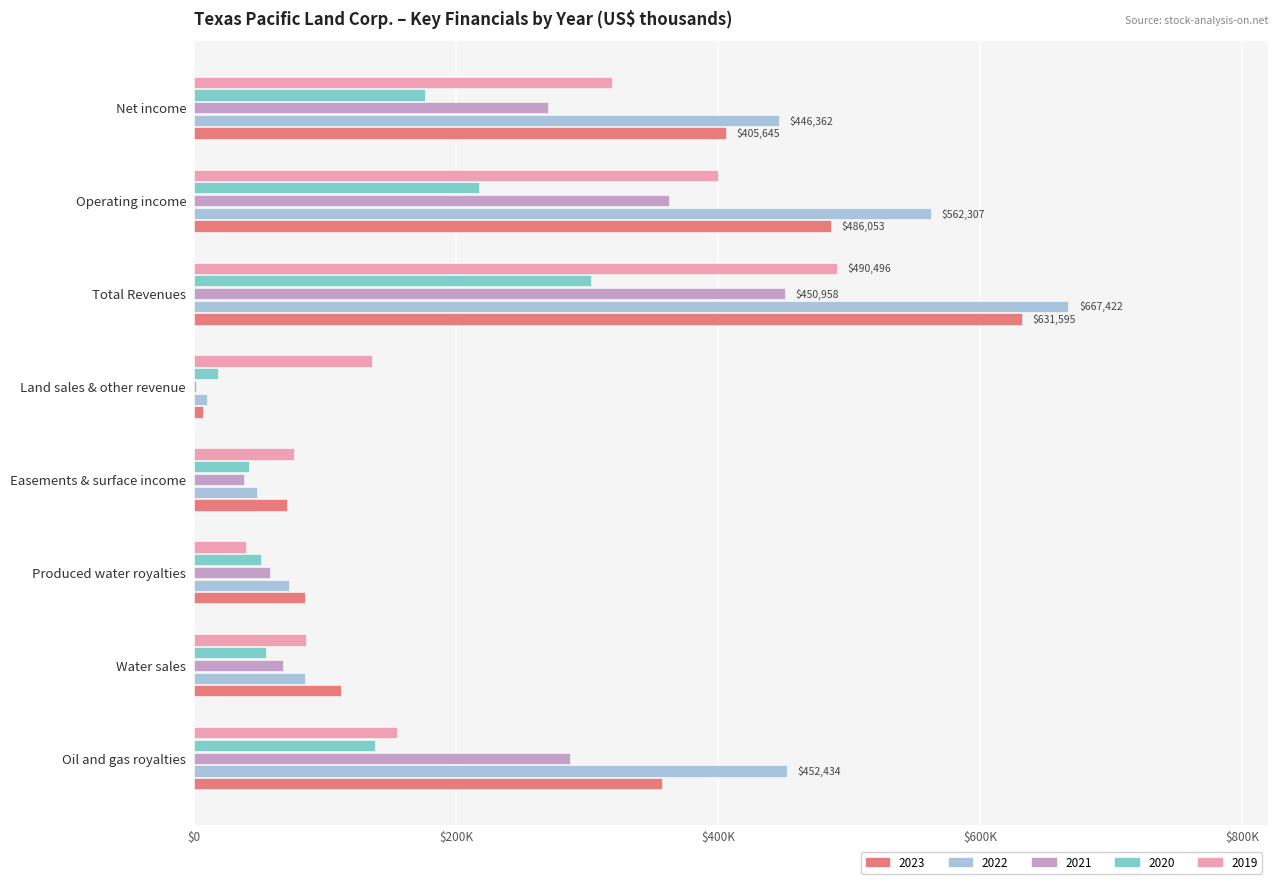

What is the label of the 1st bar from the right?

Net income